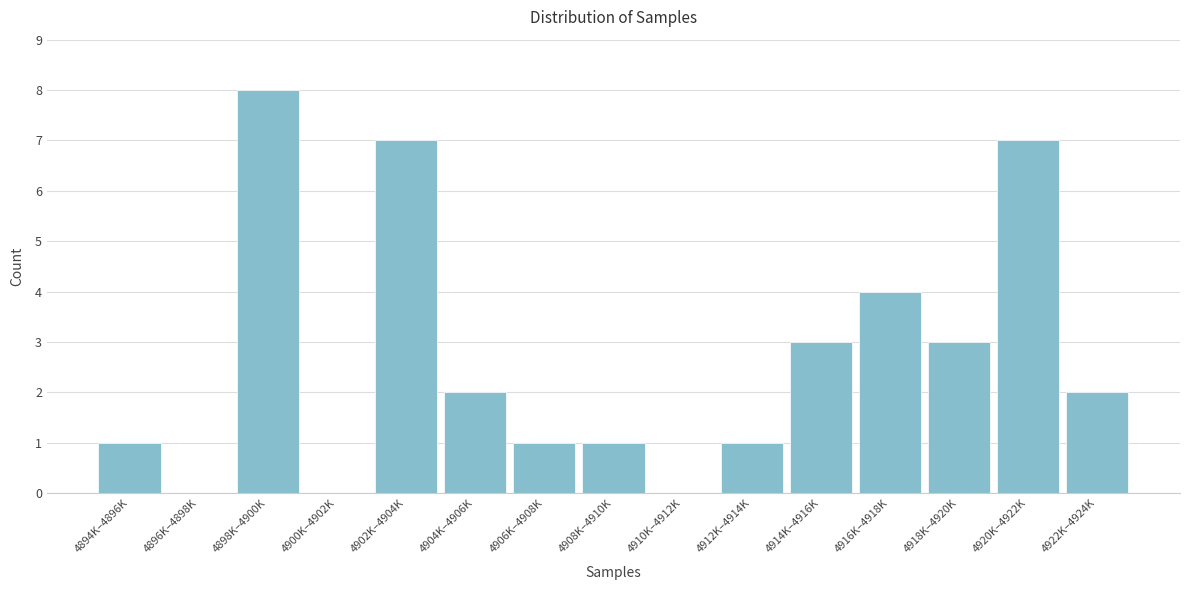

Reading left to right, transcribe all the data shown in this chart.

4894K–4896K=1	4896K–4898K=0	4898K–4900K=8	4900K–4902K=0	4902K–4904K=7	4904K–4906K=2	4906K–4908K=1	4908K–4910K=1	4910K–4912K=0	4912K–4914K=1	4914K–4916K=3	4916K–4918K=4	4918K–4920K=3	4920K–4922K=7	4922K–4924K=2